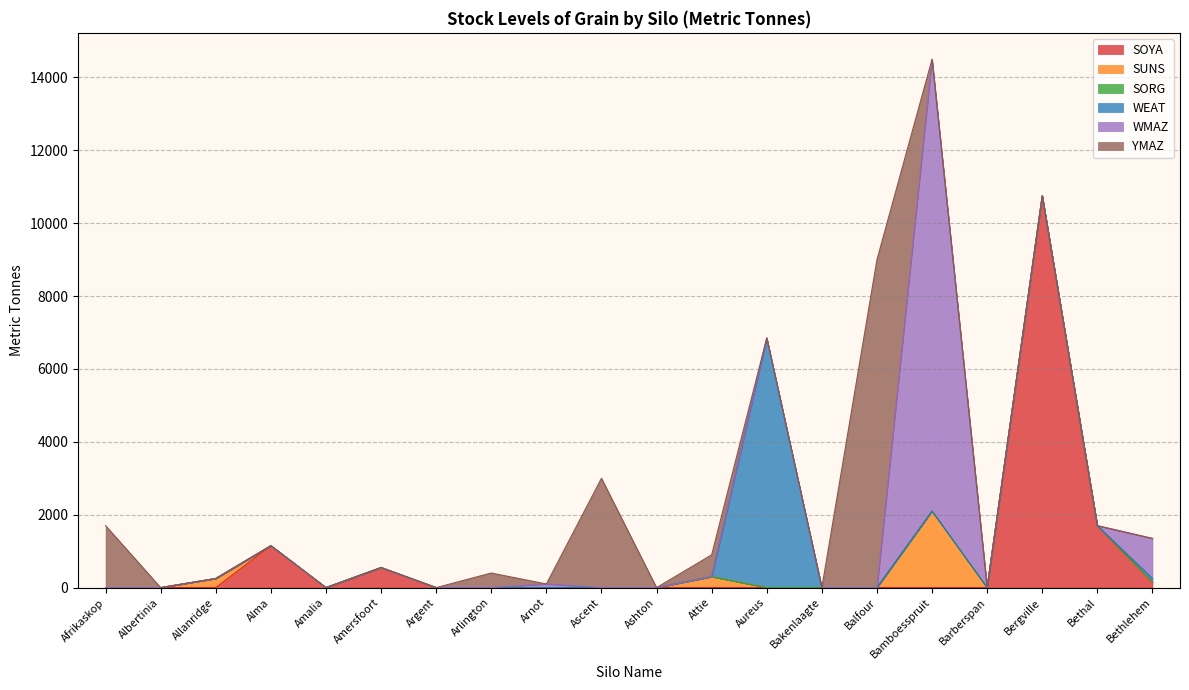

What position from the left is Aureus?

13